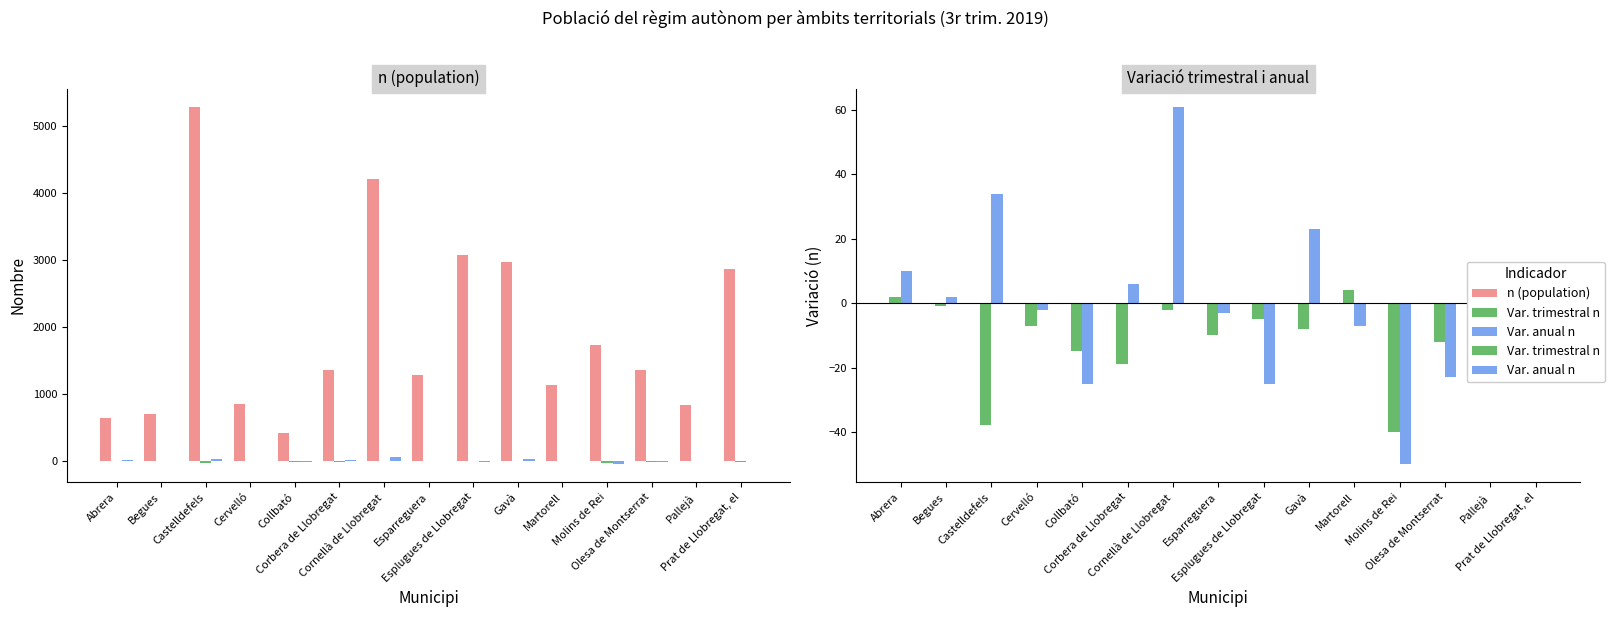

At how many categories does at least one series exceed 5156?

1